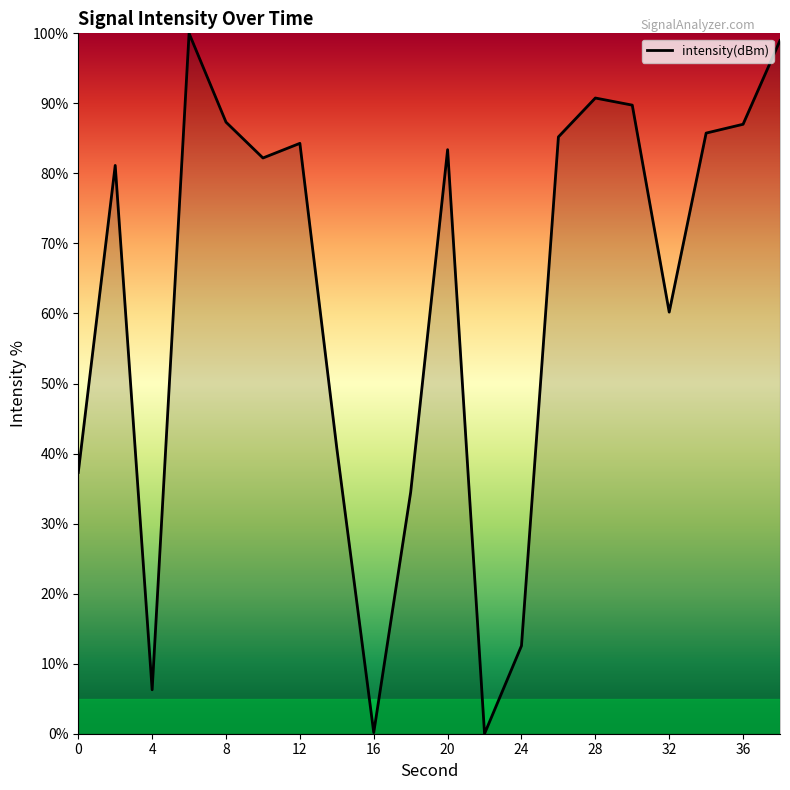

What is the maximum value shown in the chart?

100.0